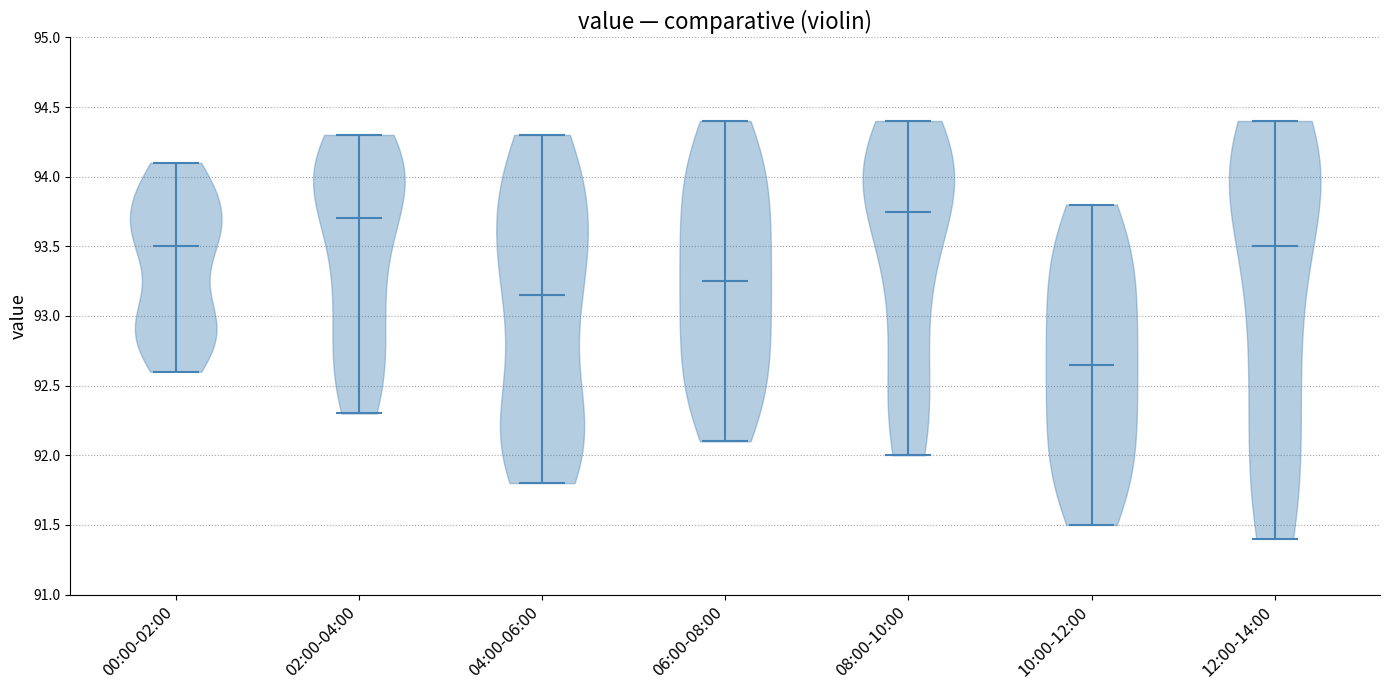

Reading left to right, read every violin against the y-axis: where its median line is, and the lowest and highest points it reaches. The values are not printed on the chart, so give them approximately, as read against the axis.

00:00-02:00: median line 93.50, lowest point 92.60, highest point 94.10
02:00-04:00: median line 93.70, lowest point 92.30, highest point 94.30
04:00-06:00: median line 93.15, lowest point 91.80, highest point 94.30
06:00-08:00: median line 93.25, lowest point 92.10, highest point 94.40
08:00-10:00: median line 93.75, lowest point 92.00, highest point 94.40
10:00-12:00: median line 92.65, lowest point 91.50, highest point 93.80
12:00-14:00: median line 93.50, lowest point 91.40, highest point 94.40